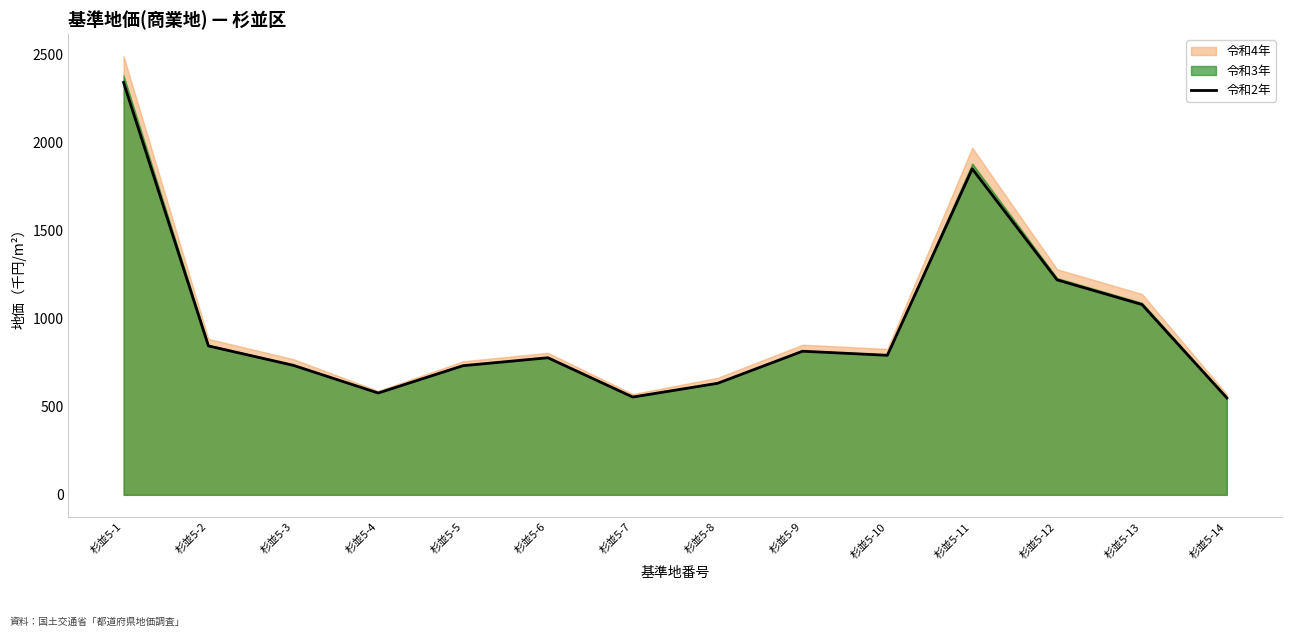

The chart shows a value of 1850 at 杉並5-11. True or false?

True